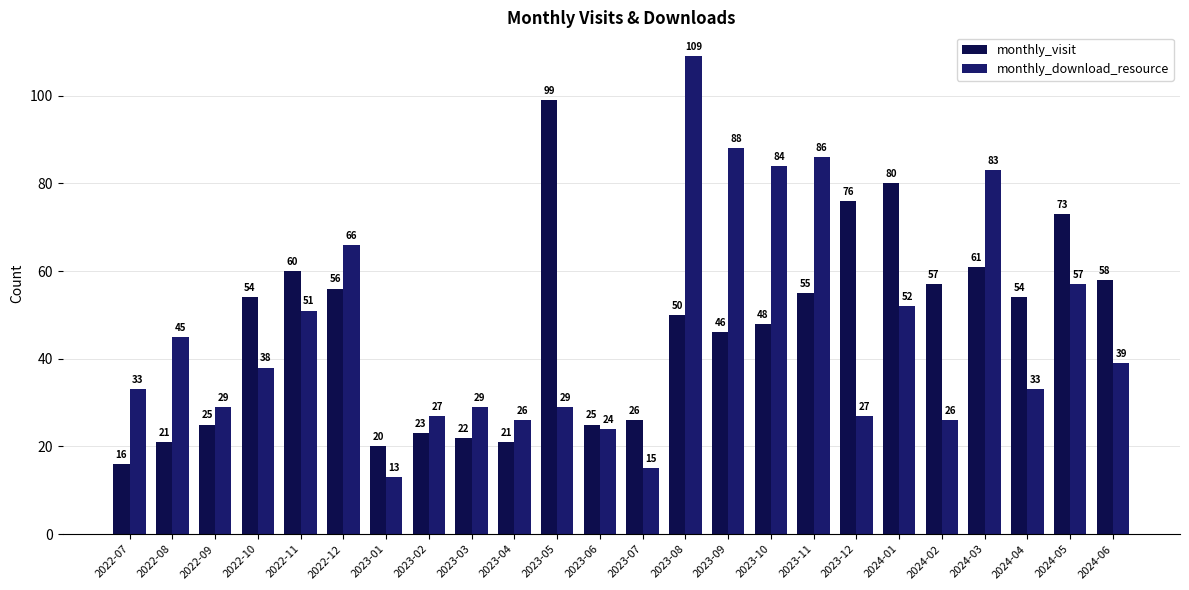

What is the spread (max minus min) of values at 2024-02?

31